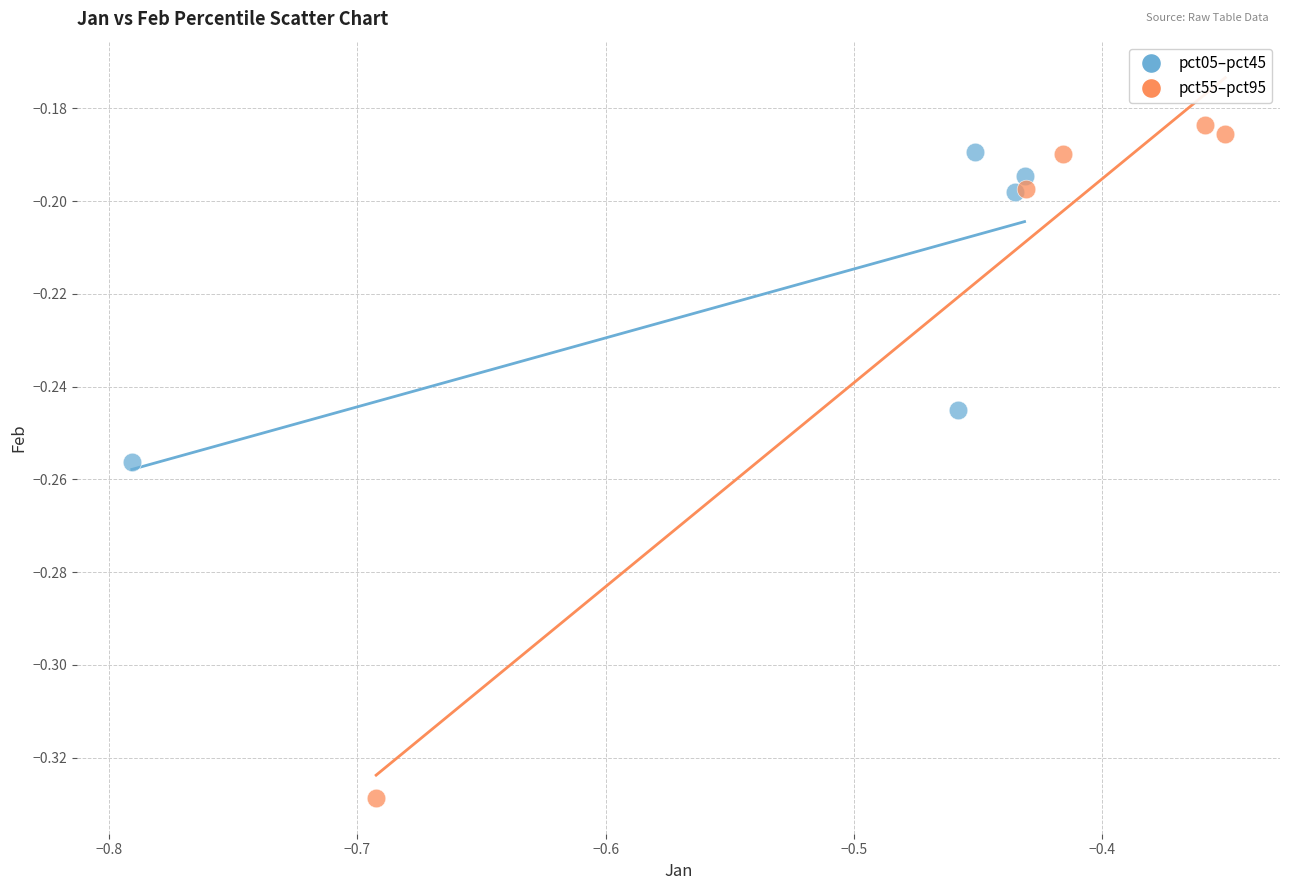

Which series reaches the minimum Y coordinate?

pct55–pct95